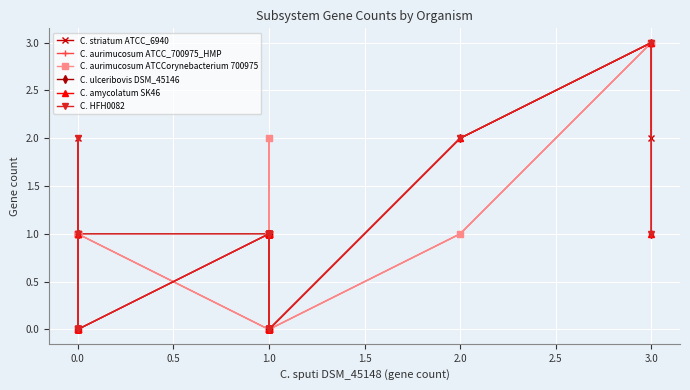

True or false: C. aurimucosum ATCCorynebacterium 700975 and C. HFH0082 cross at least once.

True